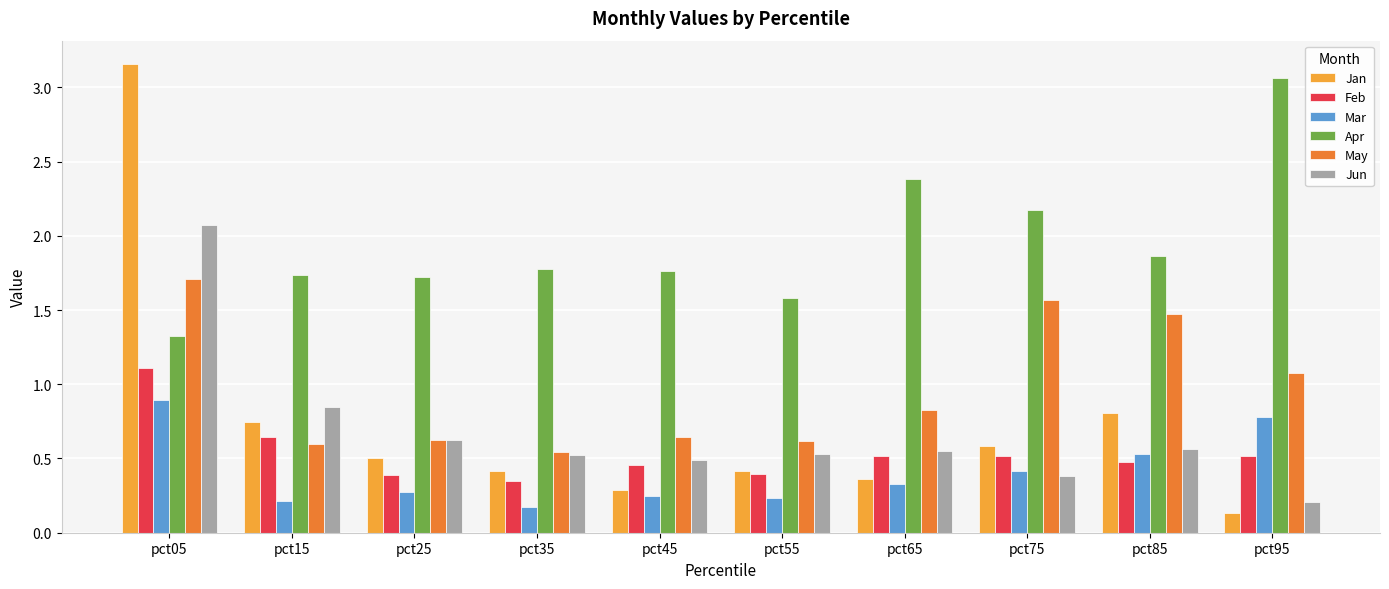

Where is Jun nearest to the value 1?

pct15